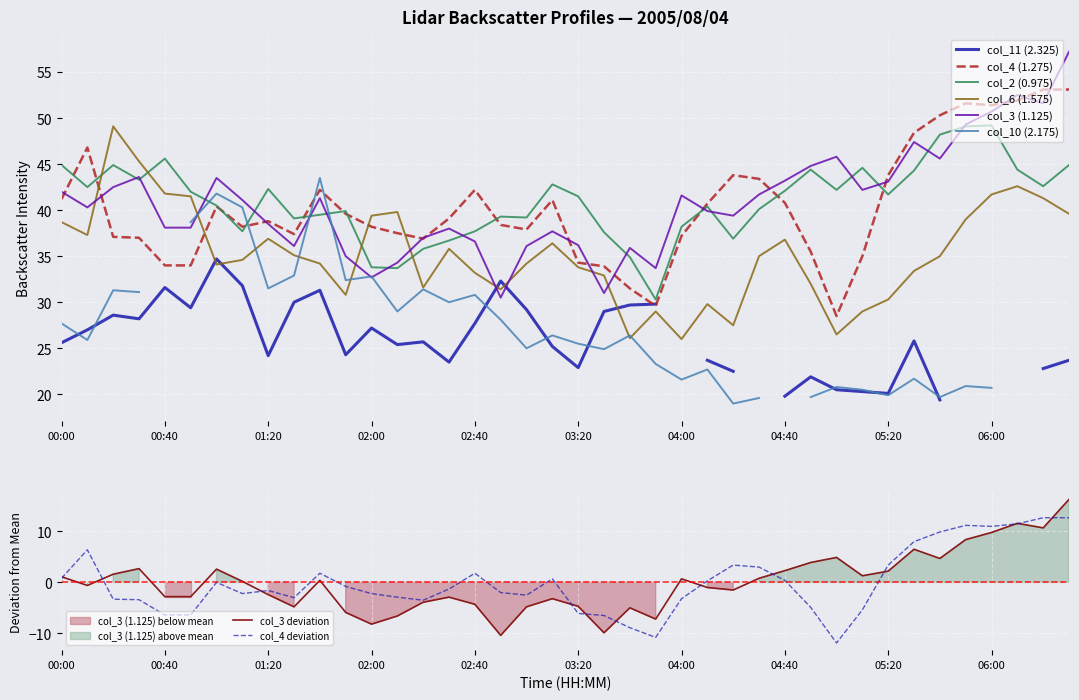

Is the value of col_2 (0.975) at 04:20 greater than the value of col_4 (1.275) at 05:00?

Yes